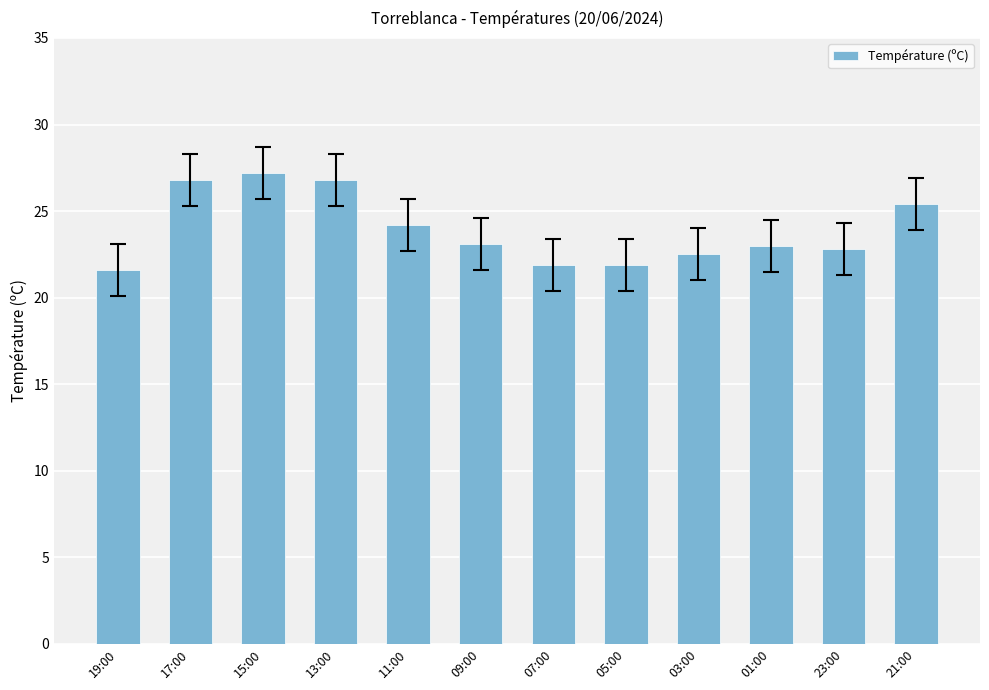

The value at 05:00 is 21.9. True or false?

True